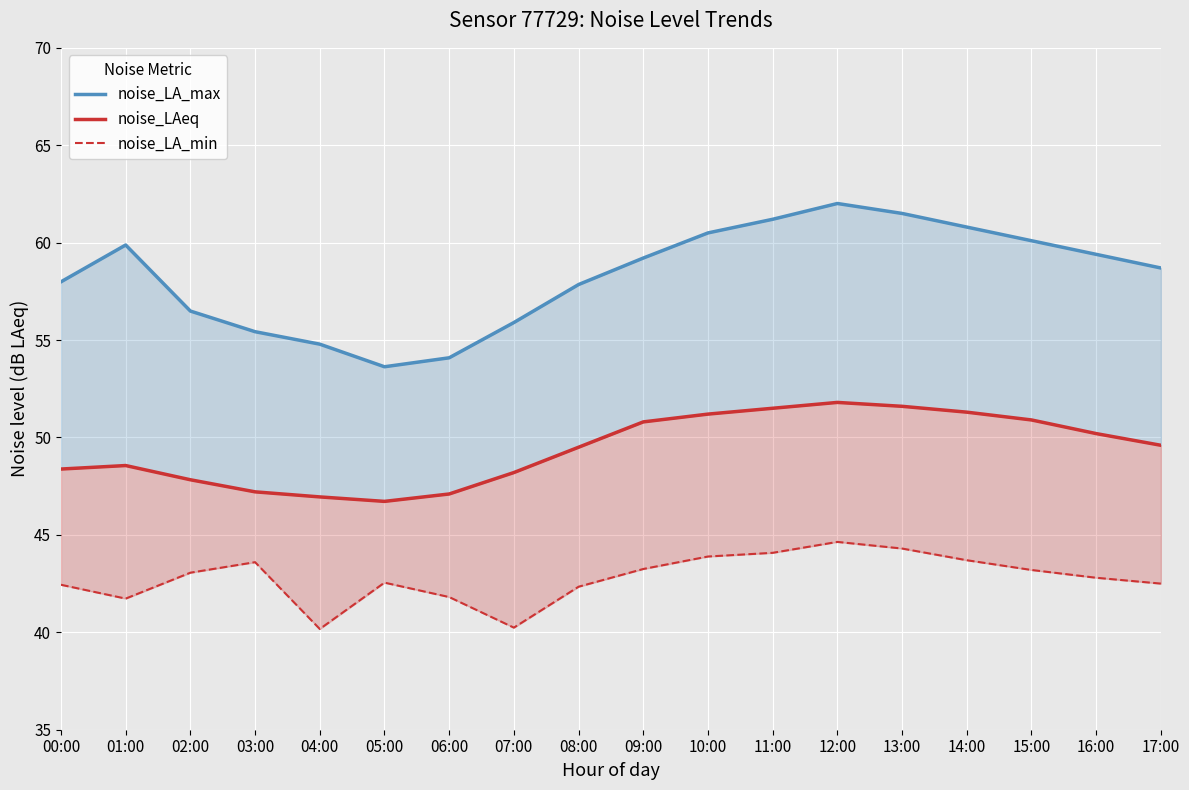

What is the lowest value of the noise_LA_max series?

53.6